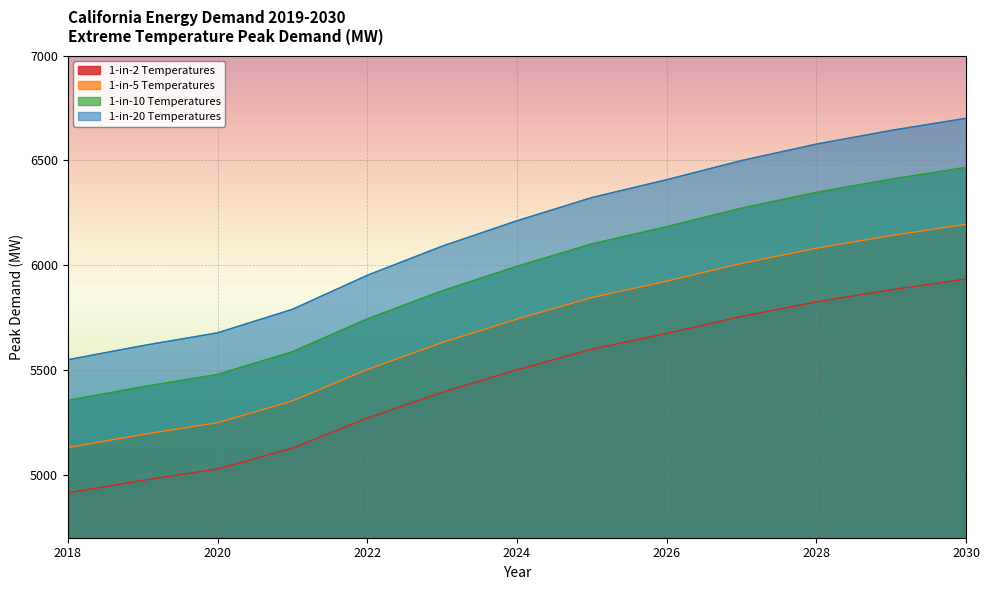

True or false: 1-in-10 Temperatures and 1-in-5 Temperatures cross at least once.

False